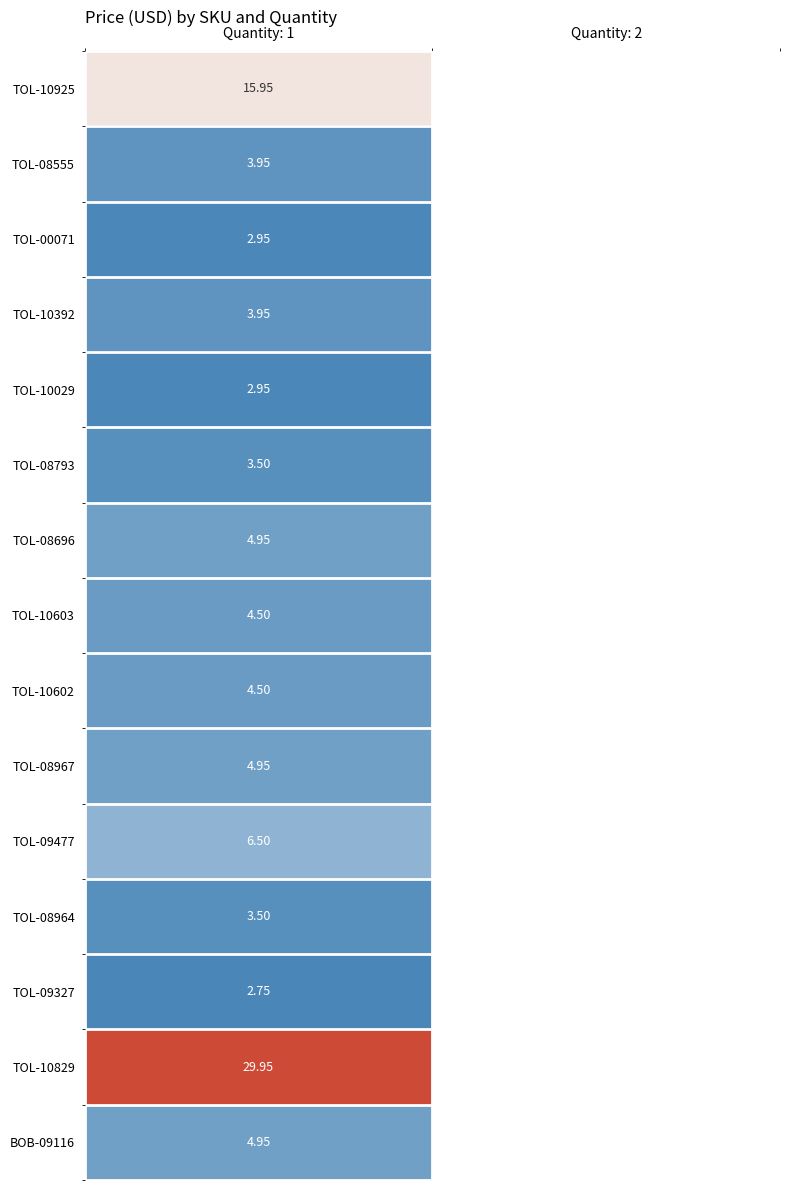

The value of TOL-00071 at Quantity: 1 is 3.0. True or false?

True